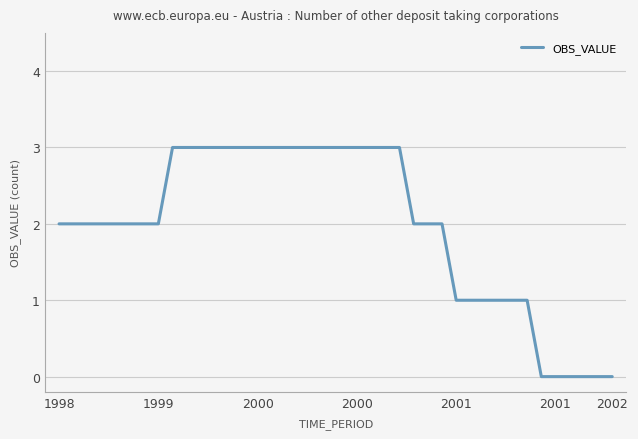

What is the greatest value displayed?

3